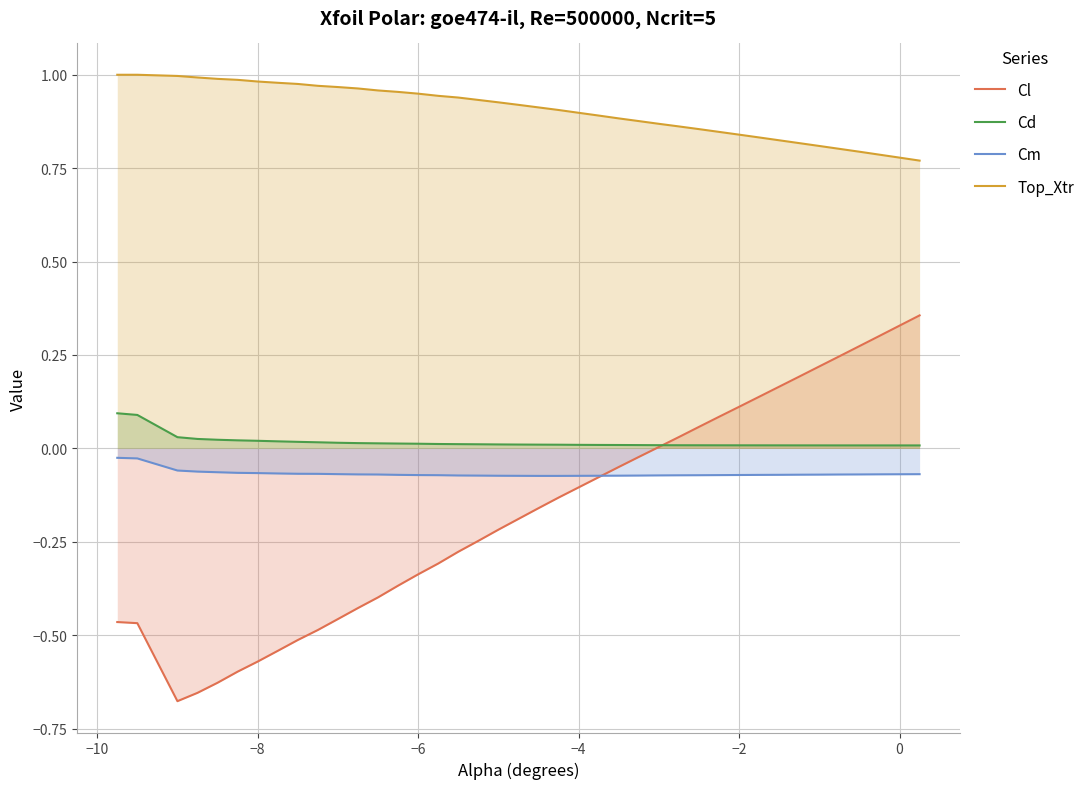

Rank the series by their maximum value, from highest to lowest.

Top_Xtr, Cl, Cd, Cm